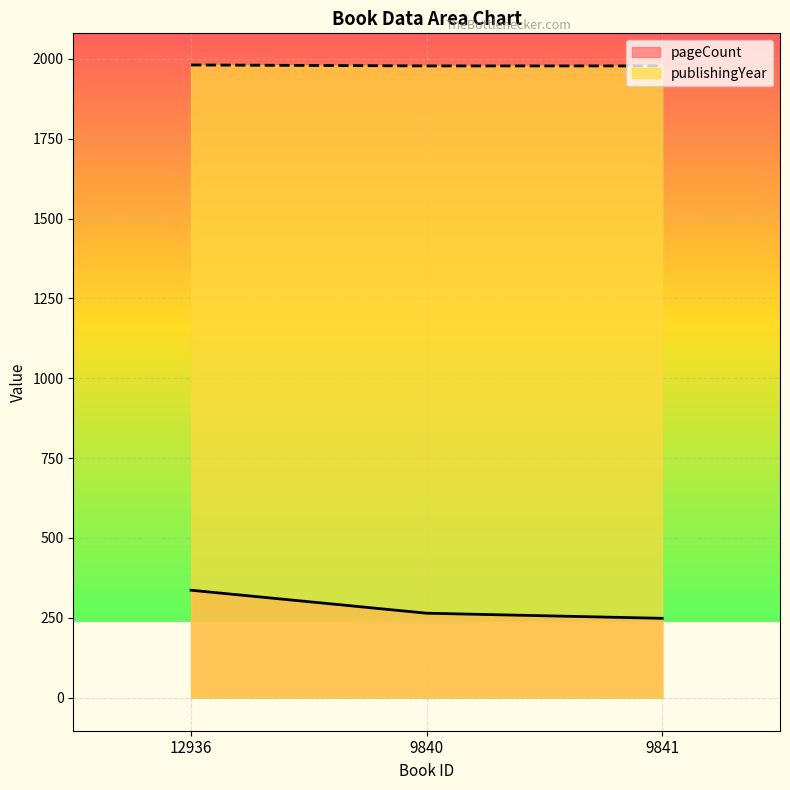

Reading left to right, what are all the values shown in this chart?

pageCount: 12936=336	9840=264	9841=248
publishingYear: 12936=1981	9840=1978	9841=1978